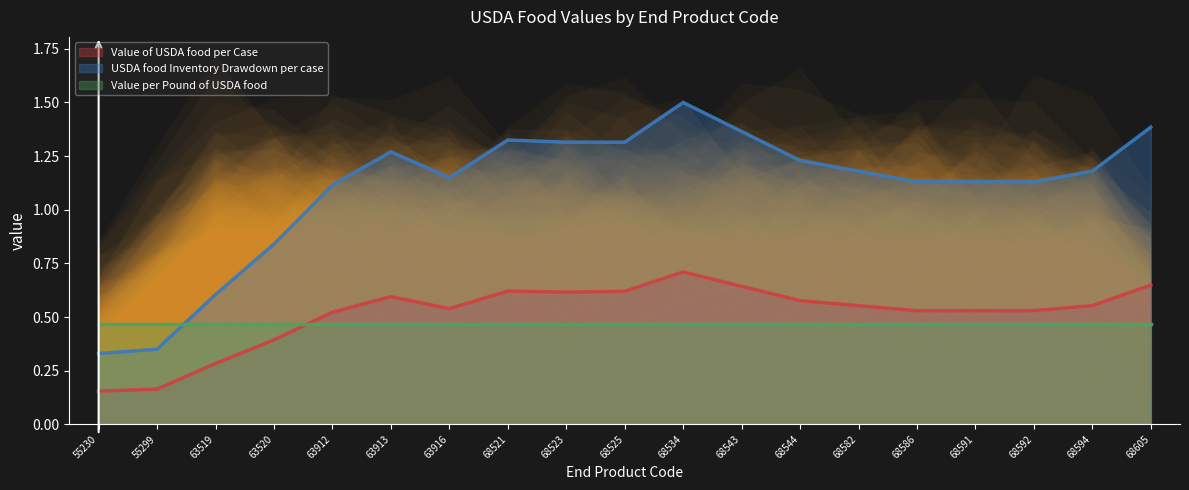

The value of Value of USDA food per Case at 68586 is 0.2. True or false?

False